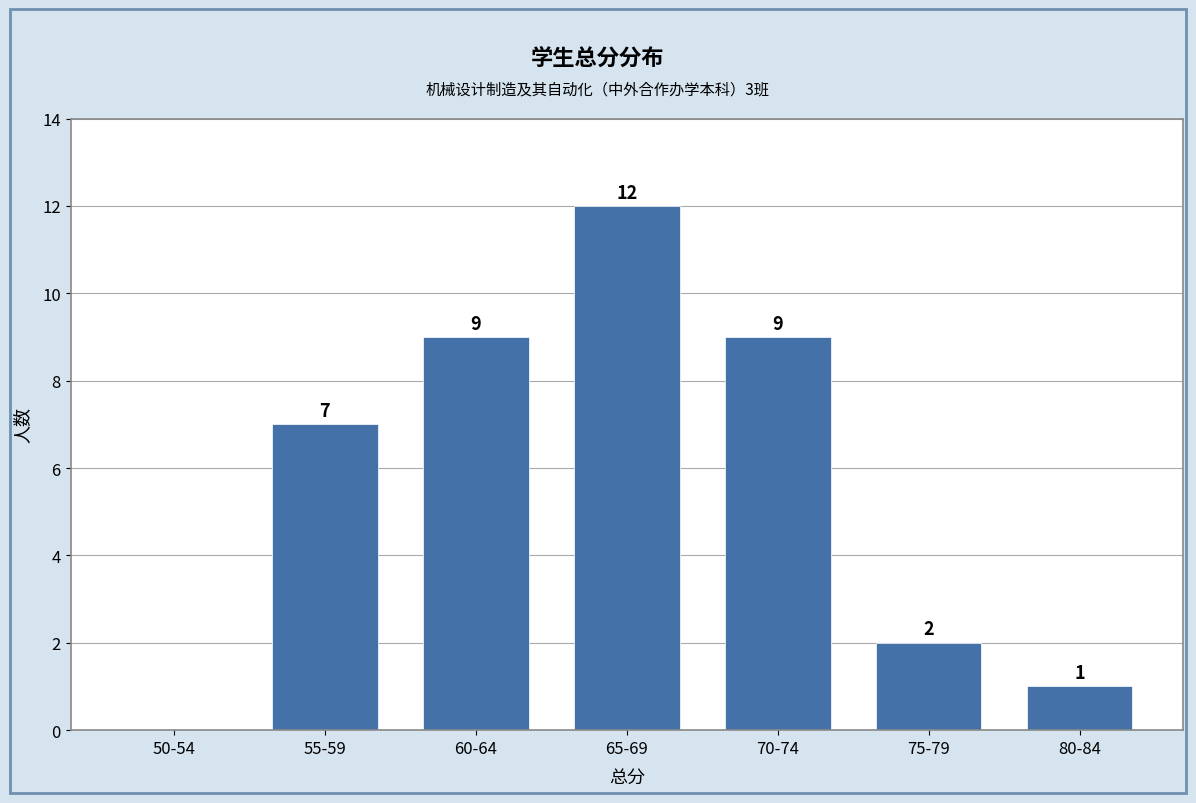

Reading left to right, extract all data points from this chart.

50-54=0	55-59=7	60-64=9	65-69=12	70-74=9	75-79=2	80-84=1